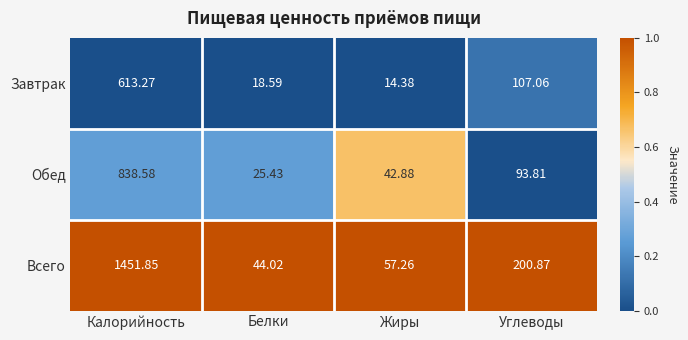

Which label corresponds to the largest value in the chart?

Калорийность